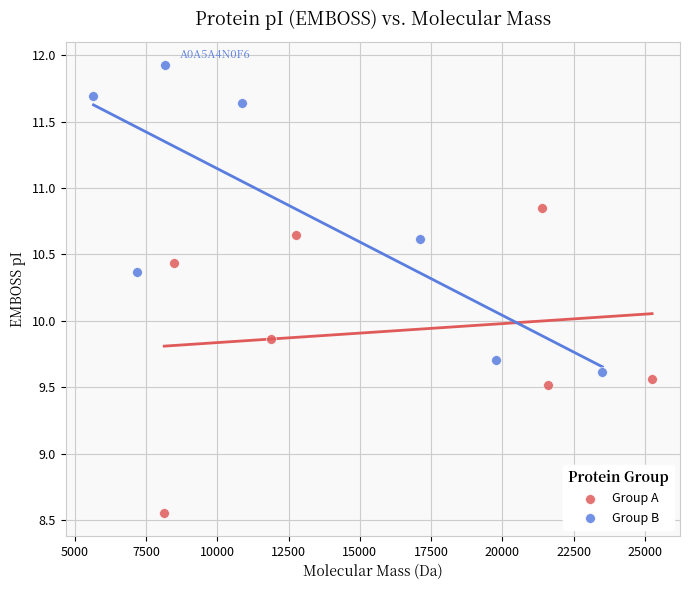

Which series reaches the maximum Y coordinate?

Group B